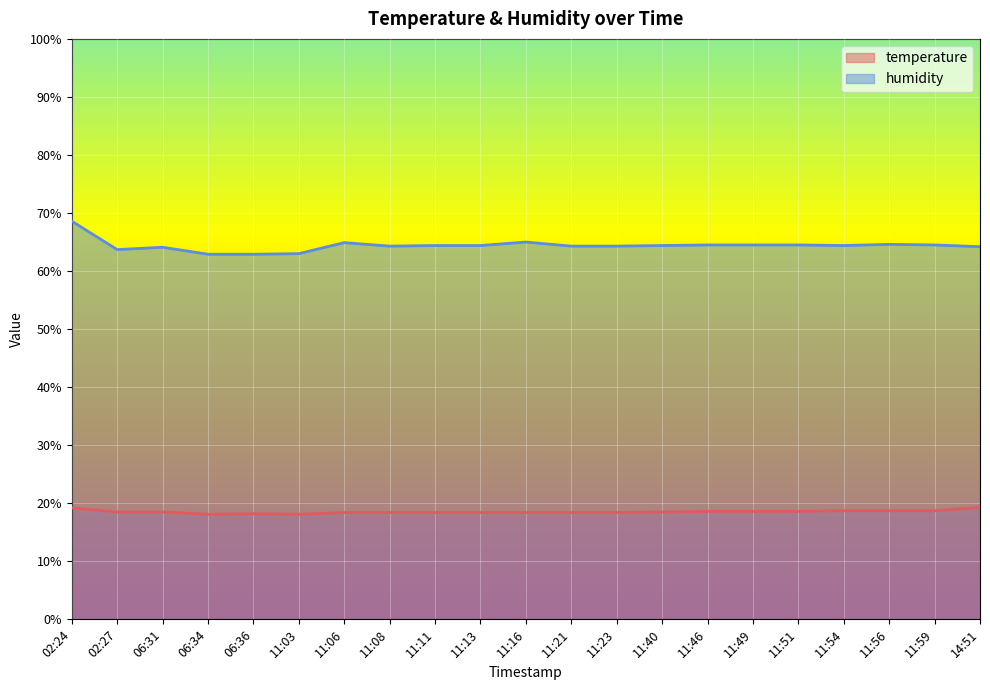

What position from the right is 11:08?

14